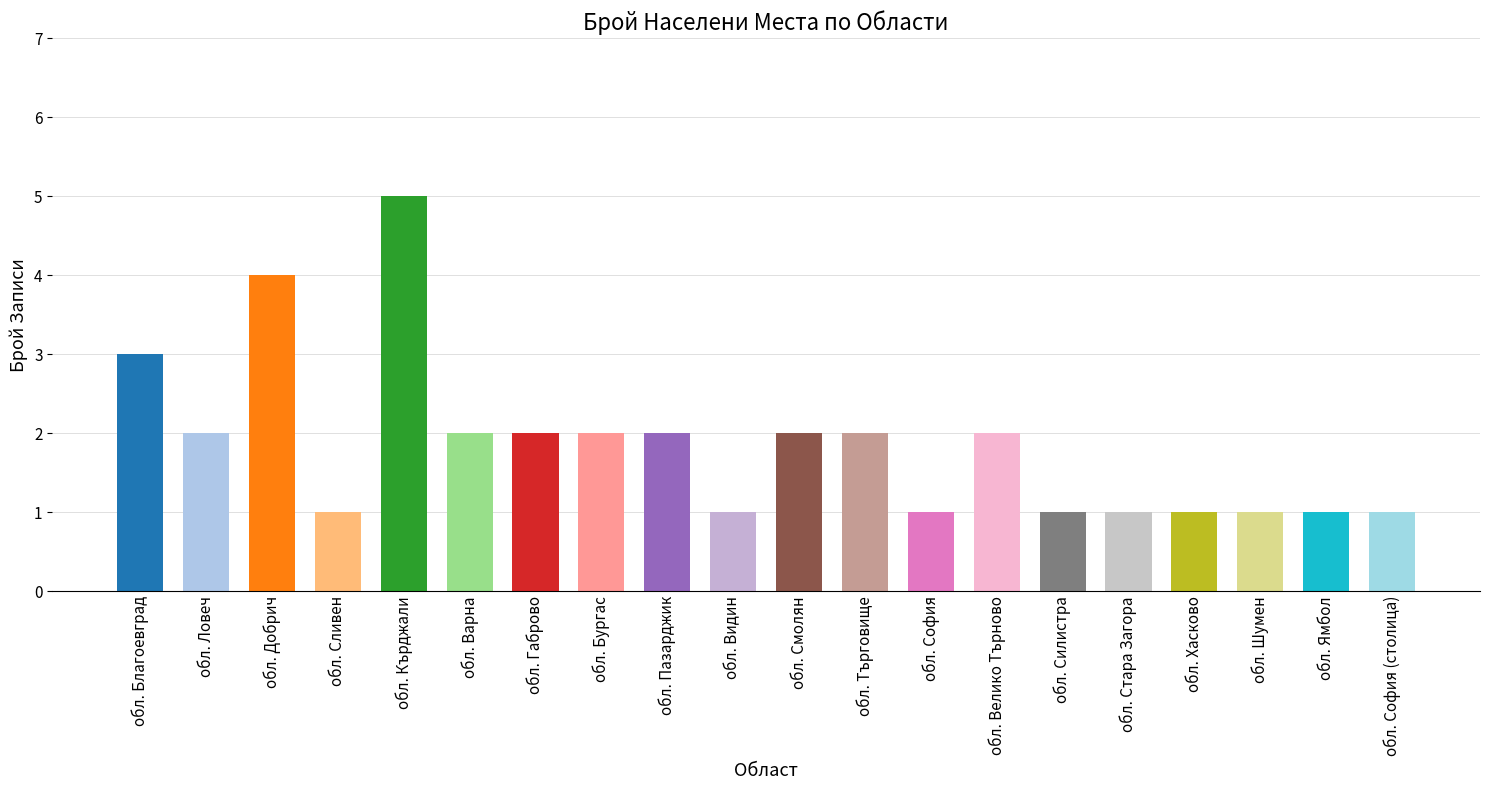

What is the value of the 10th bar from the left?

1